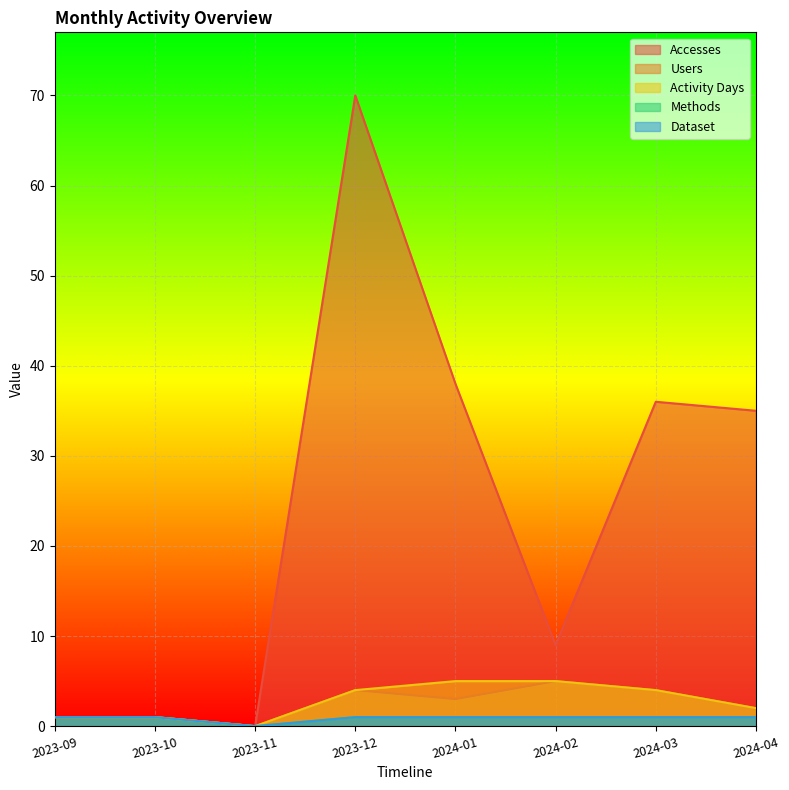

At which label does Methods reach its minimum?

2023-11